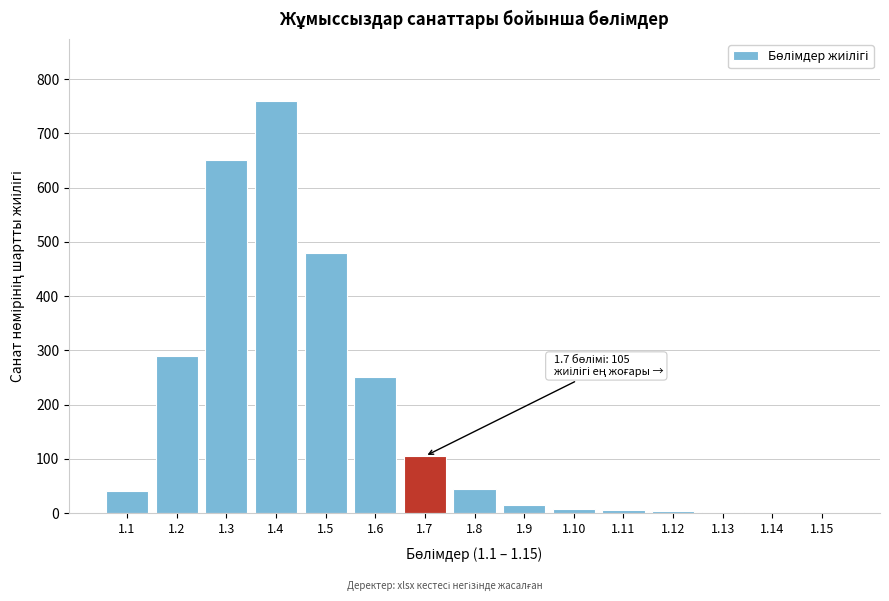

The value at 1.5 is 480. True or false?

True